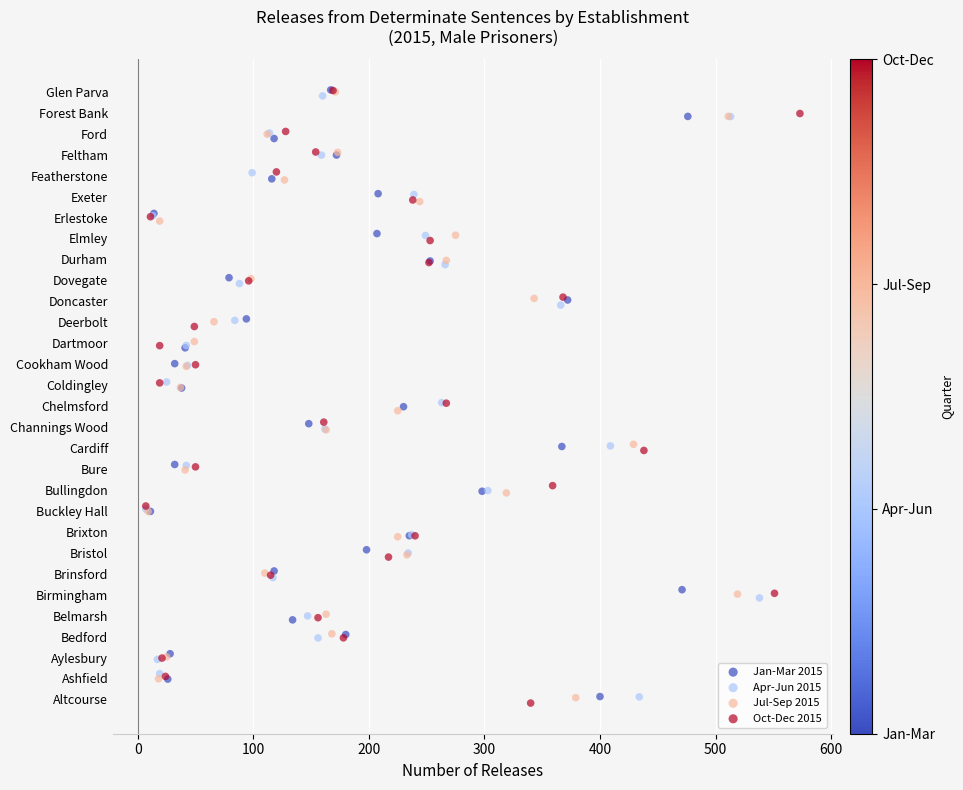

What are all the series names shown in the legend?

Jan-Mar 2015, Apr-Jun 2015, Jul-Sep 2015, Oct-Dec 2015